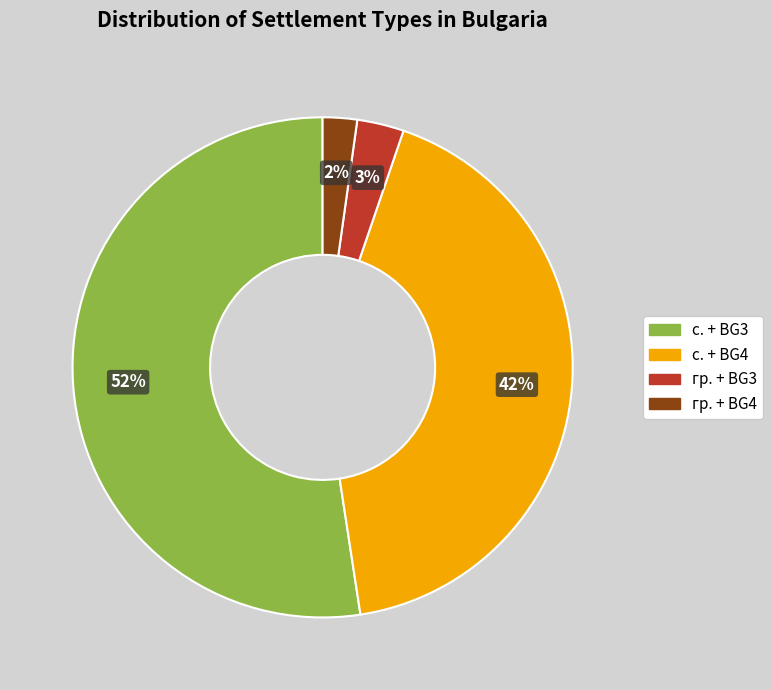

Does any single category account for the majority?

Yes